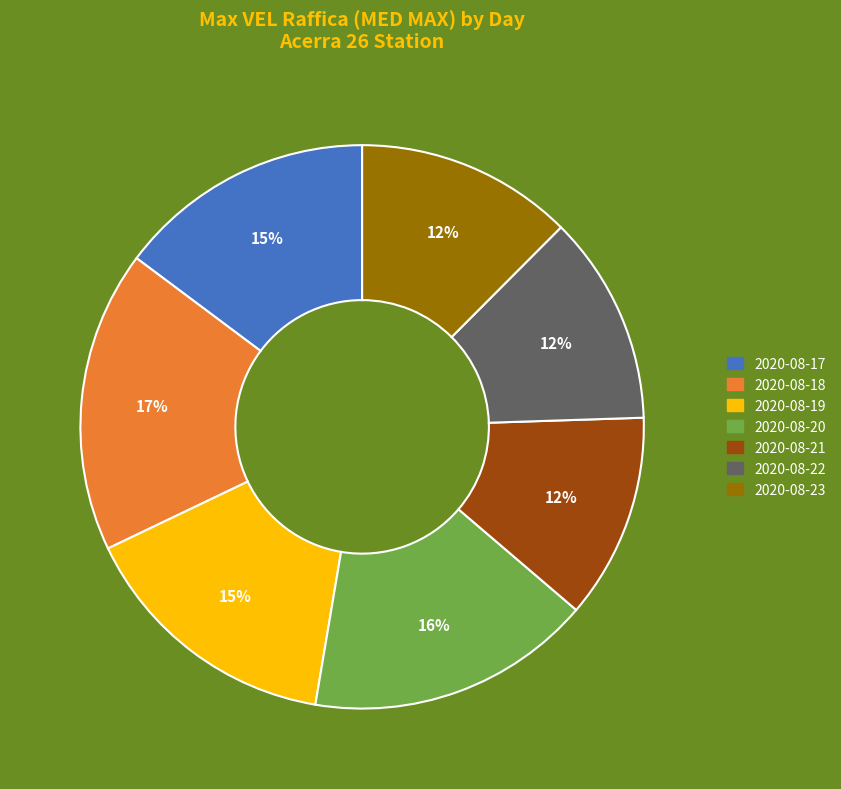

How many segments does this pie chart have?

7